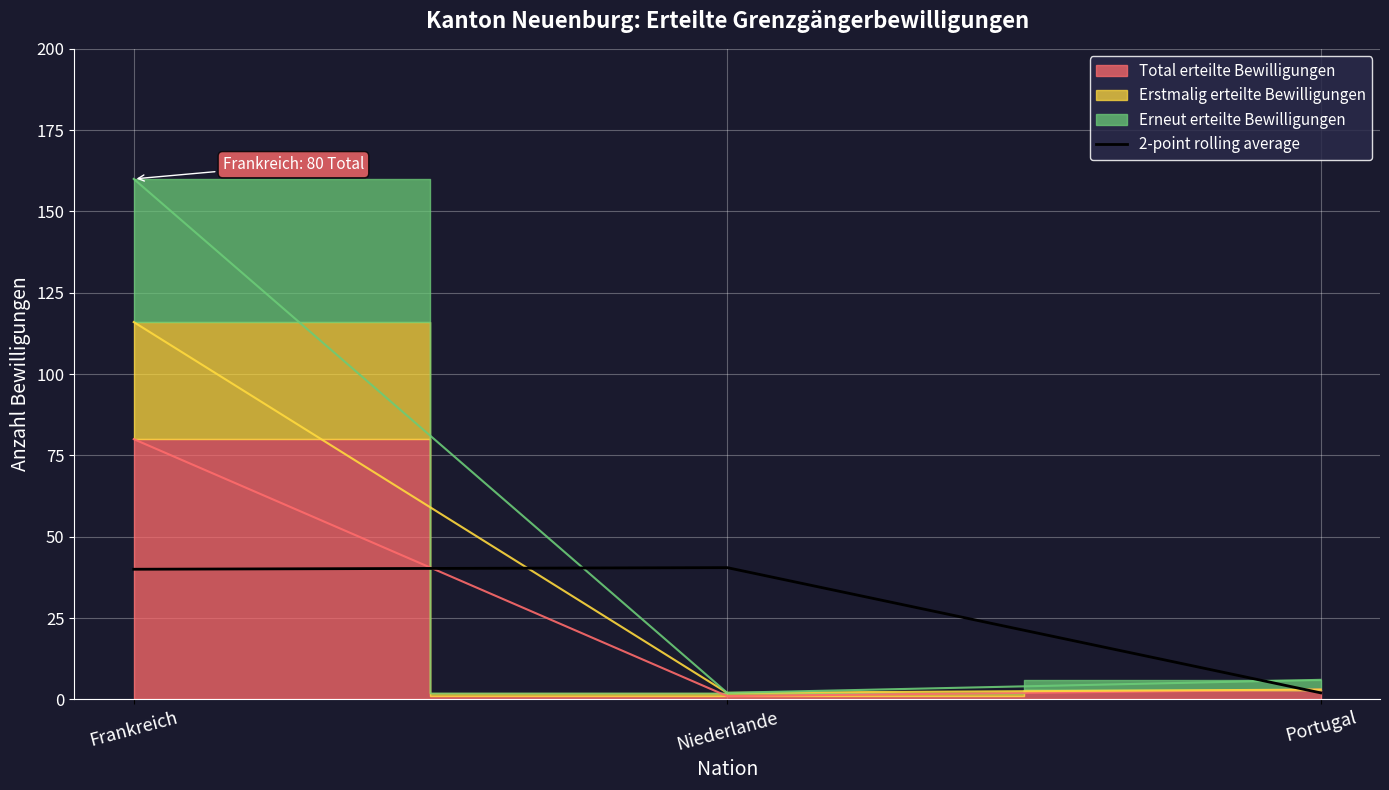

True or false: 2-point rolling average has a value of 17.1 at Niederlande.

False